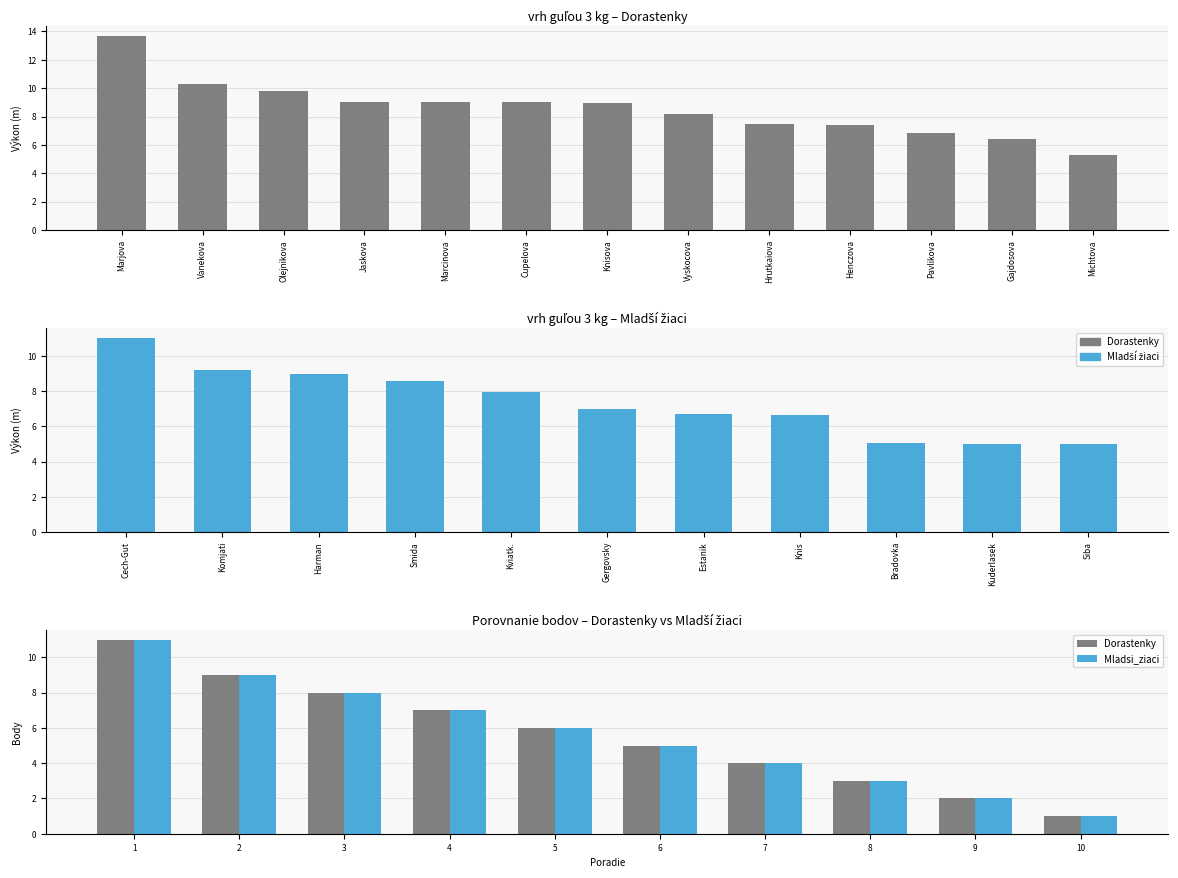

What is the average value of the Dorastenky series?

6